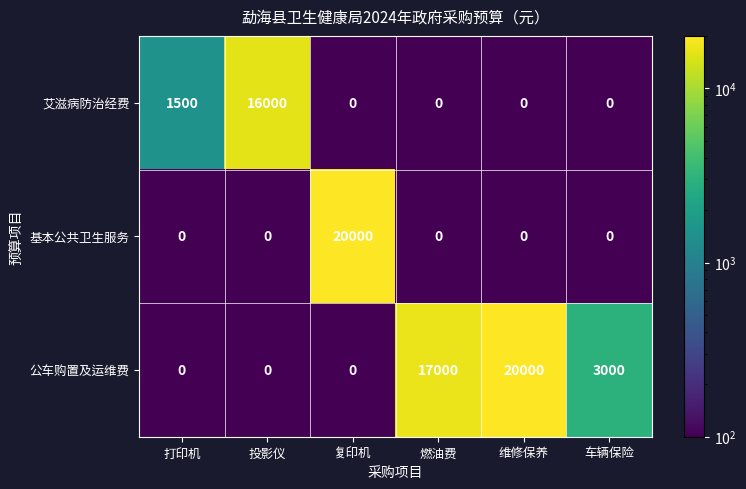

What is the difference between the second highest and minimum values in the 艾滋病防治经费 series?

1500